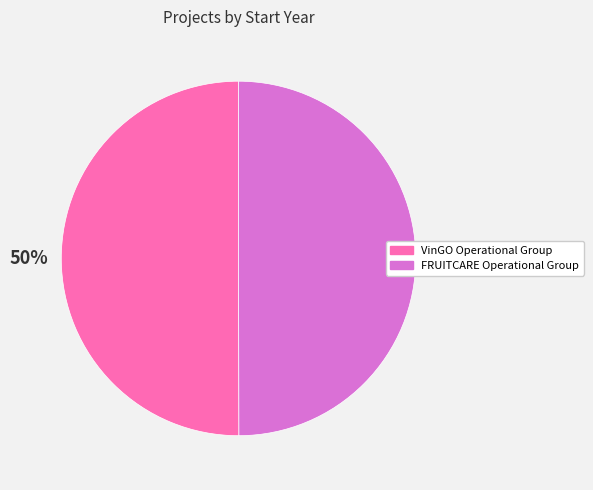

To the nearest percent, what percentage of the pie is VinGO Operational Group?

50%